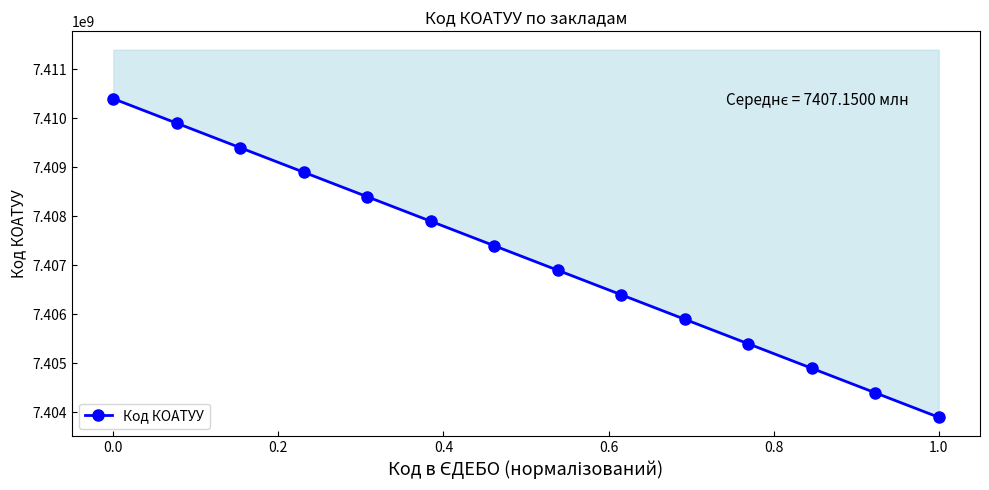

What is the greatest value displayed?

7410400000